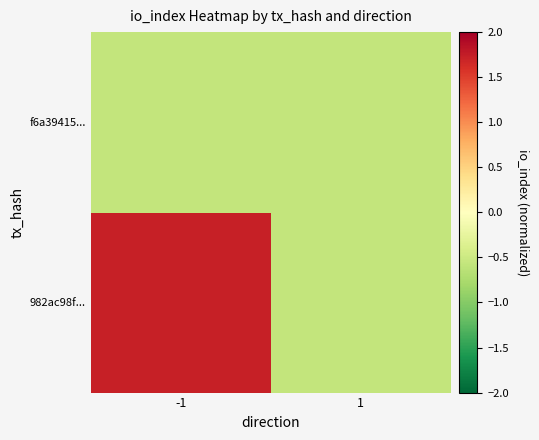

At -1, list the series in order from largest to smallest.

982ac98f..., f6a39415...